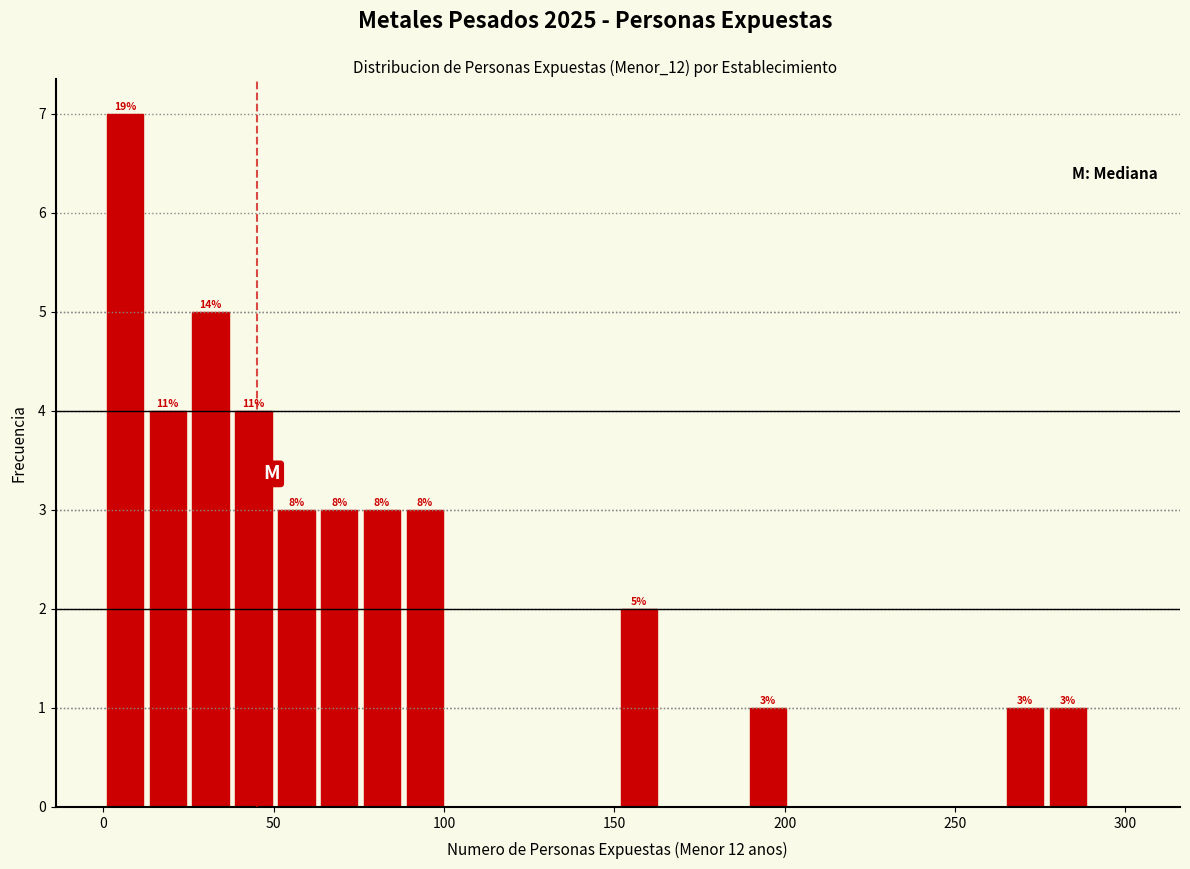

Read against the x-axis, roughly where is the centre of the tallest bar?

5